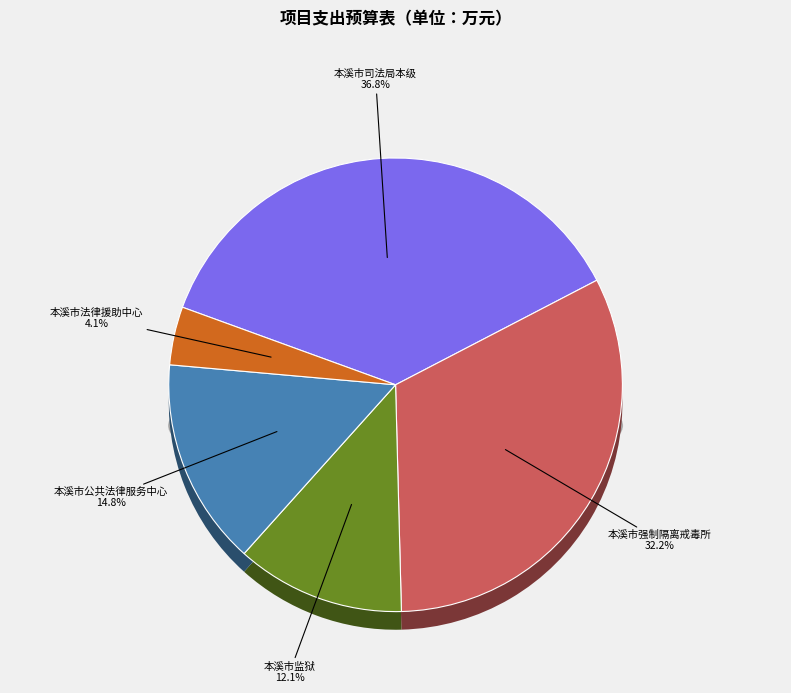

To the nearest percent, what is the difference between the largest and smallest slice percentages?

33%